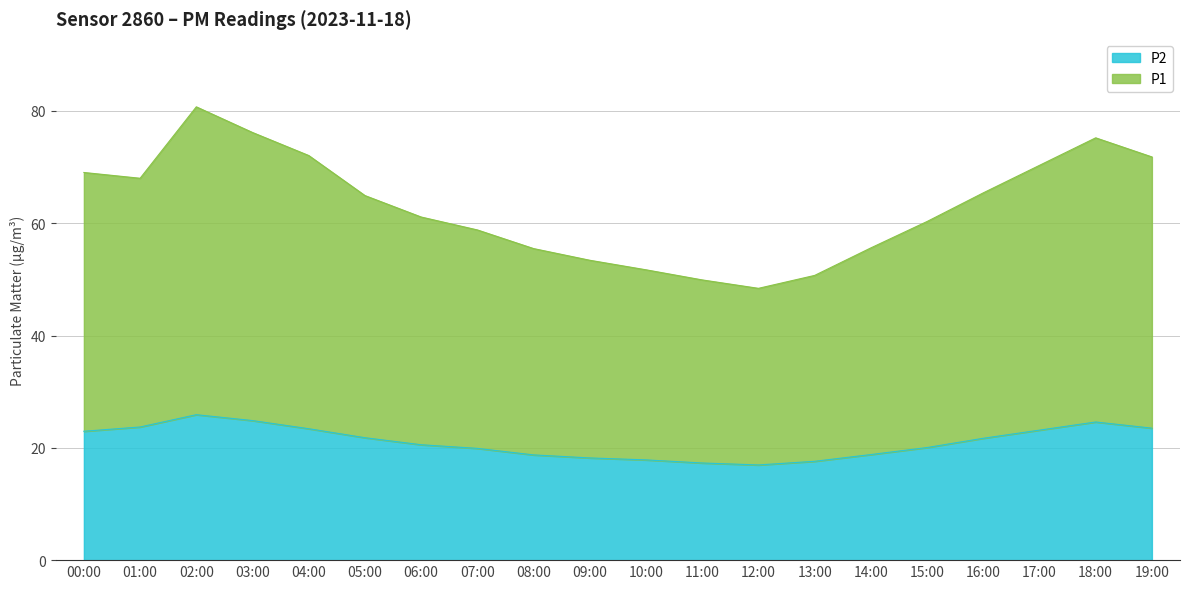

Read the P1 value at 06:00.

61.1